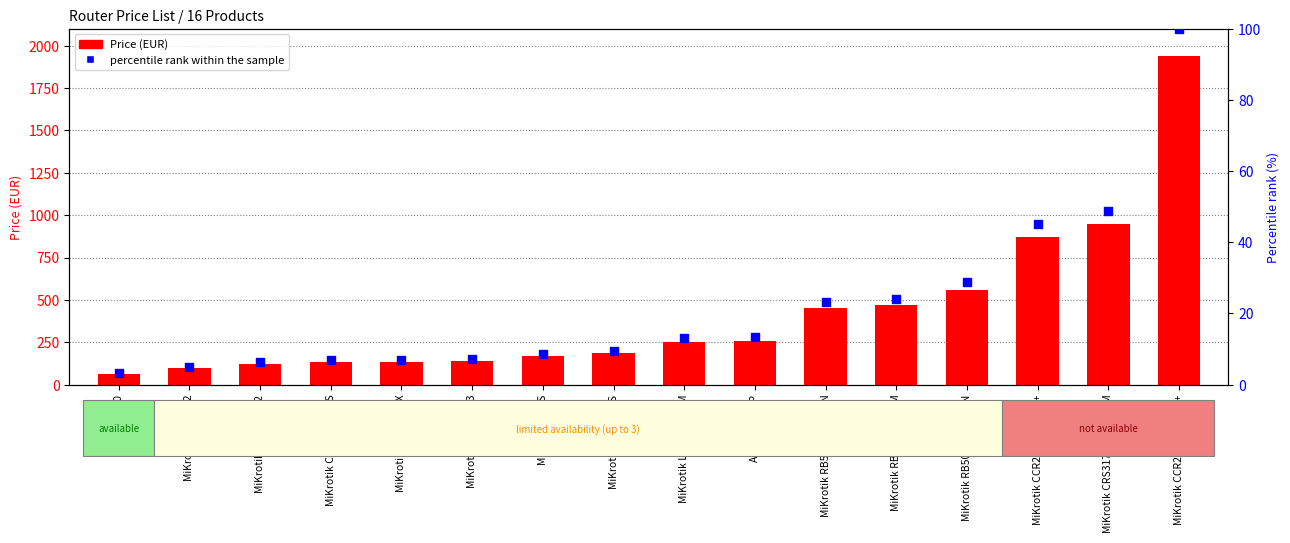

Which series has the largest total across all categories?

Price (EUR)